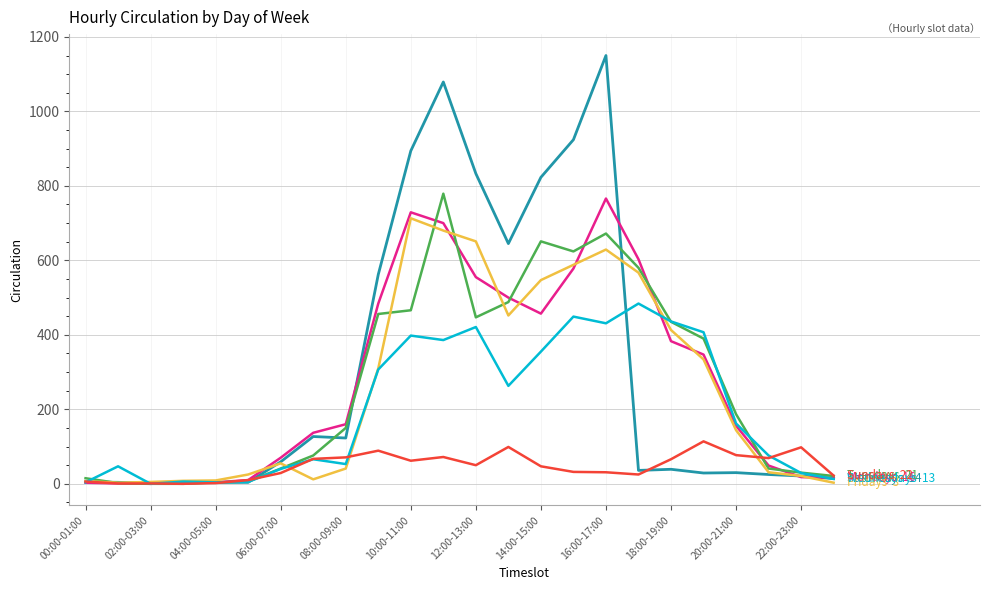

Is this an area chart (filled region under the line)?

No